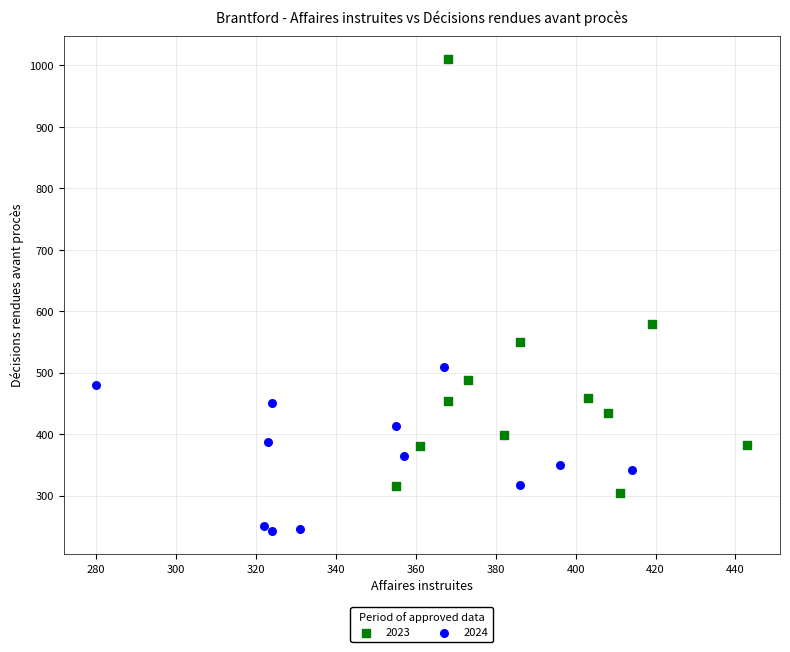

Which series reaches the minimum Y coordinate?

2024